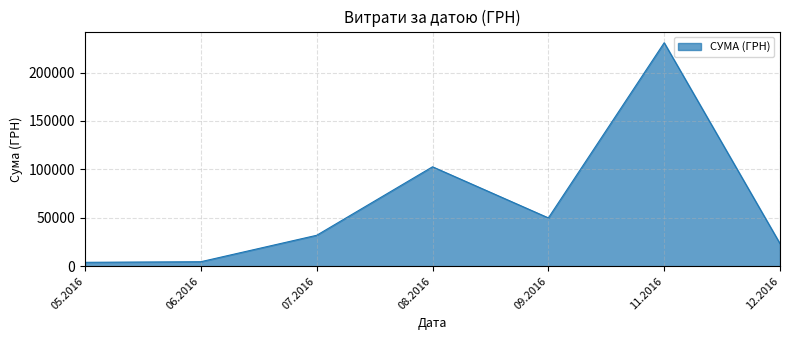

What is the average value?

63901.7